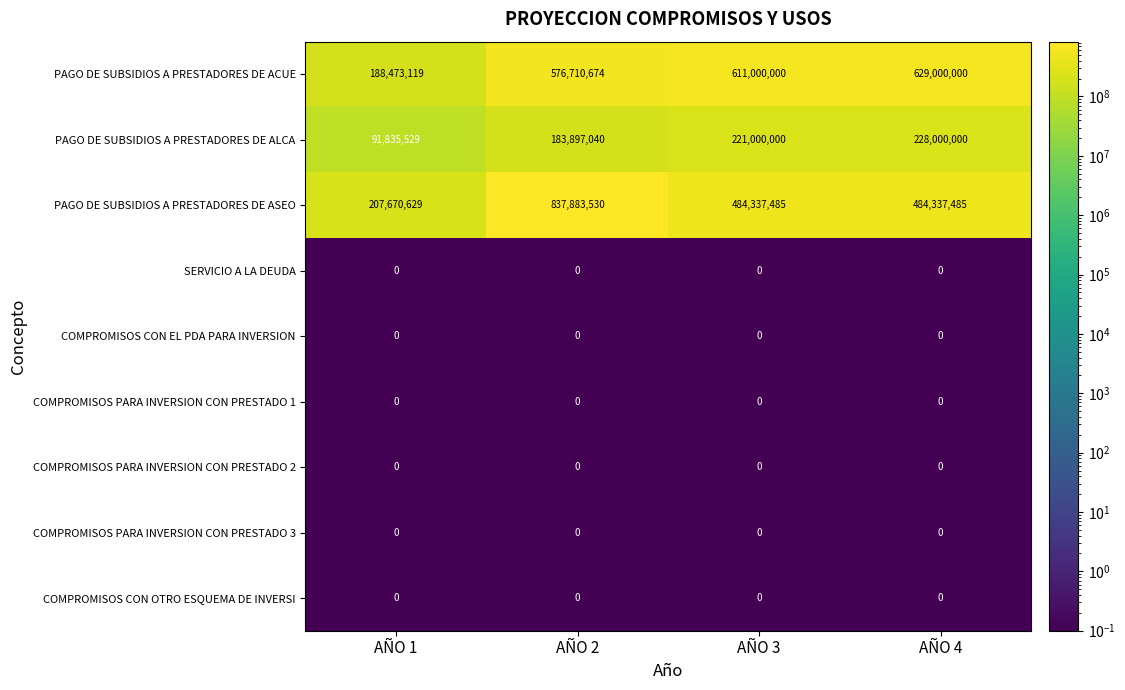

Where is PAGO DE SUBSIDIOS A PRESTADORES DE ALCA nearest to the value 159917764?

AÑO 2